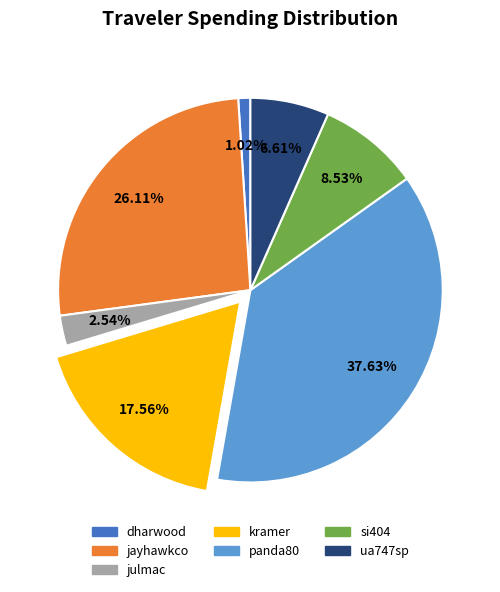

Is it true that ua747sp is 1% of the pie?

False